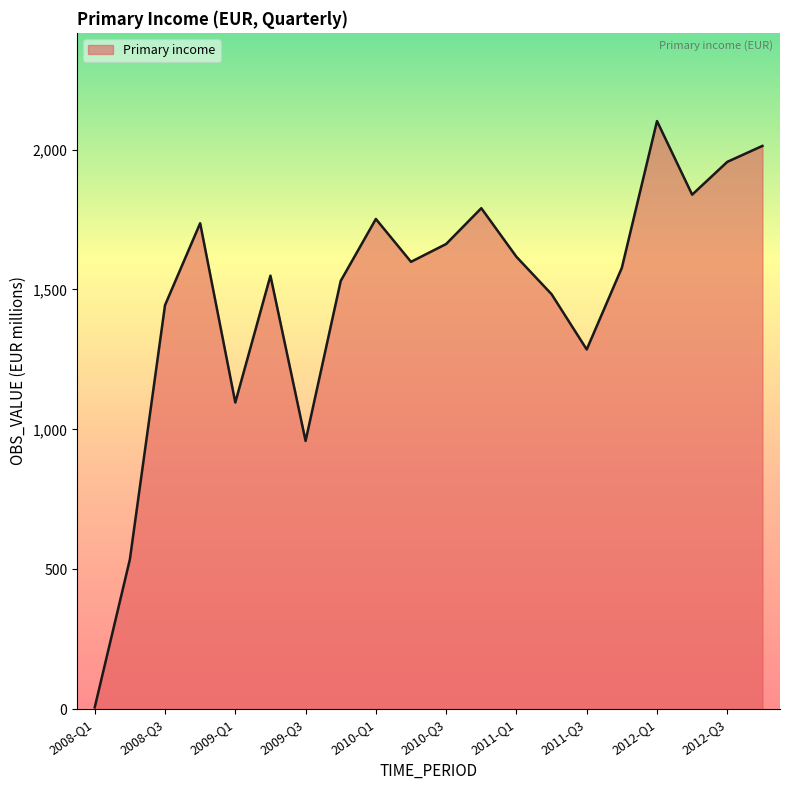

What is the greatest value displayed?

2101.9